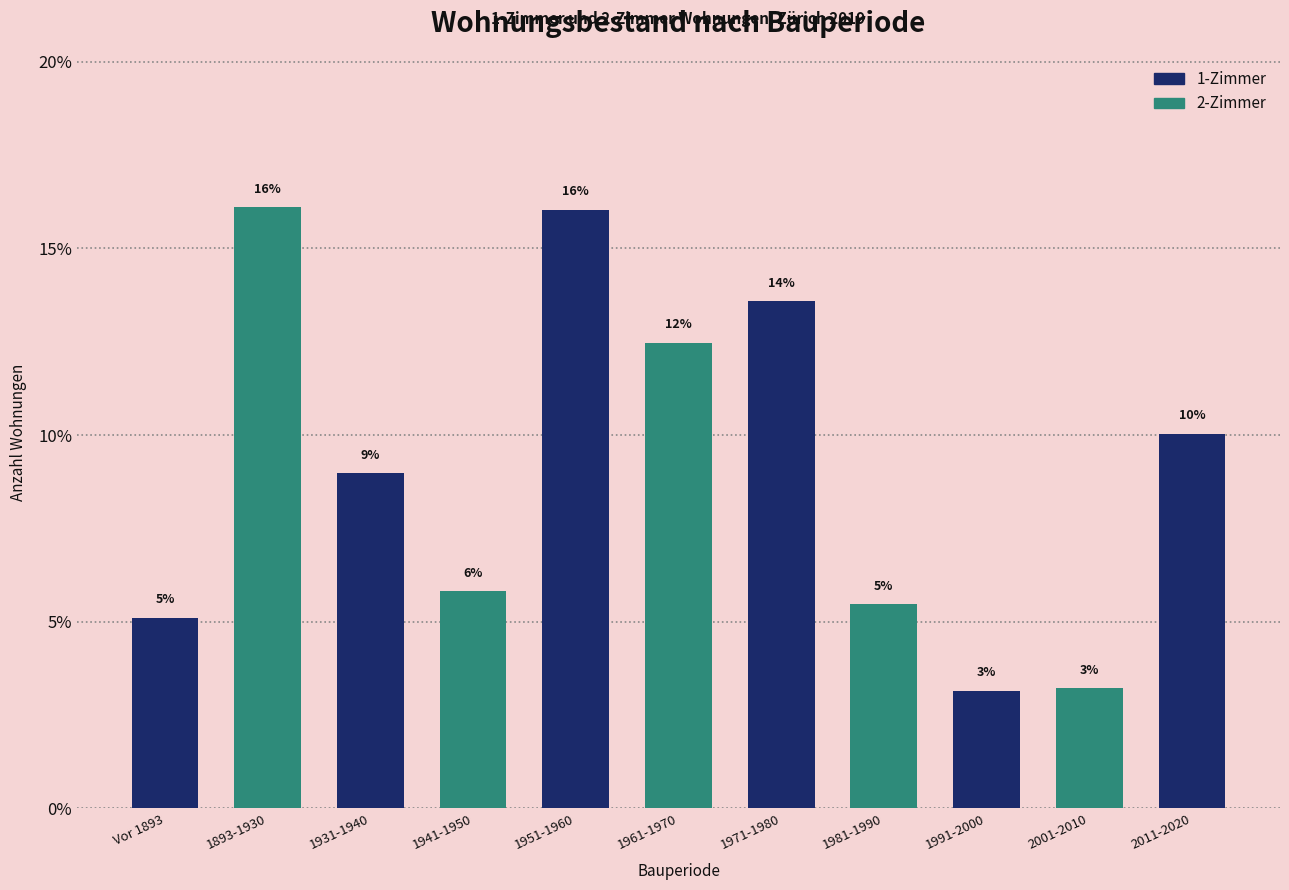

How many bars are there in total?

11